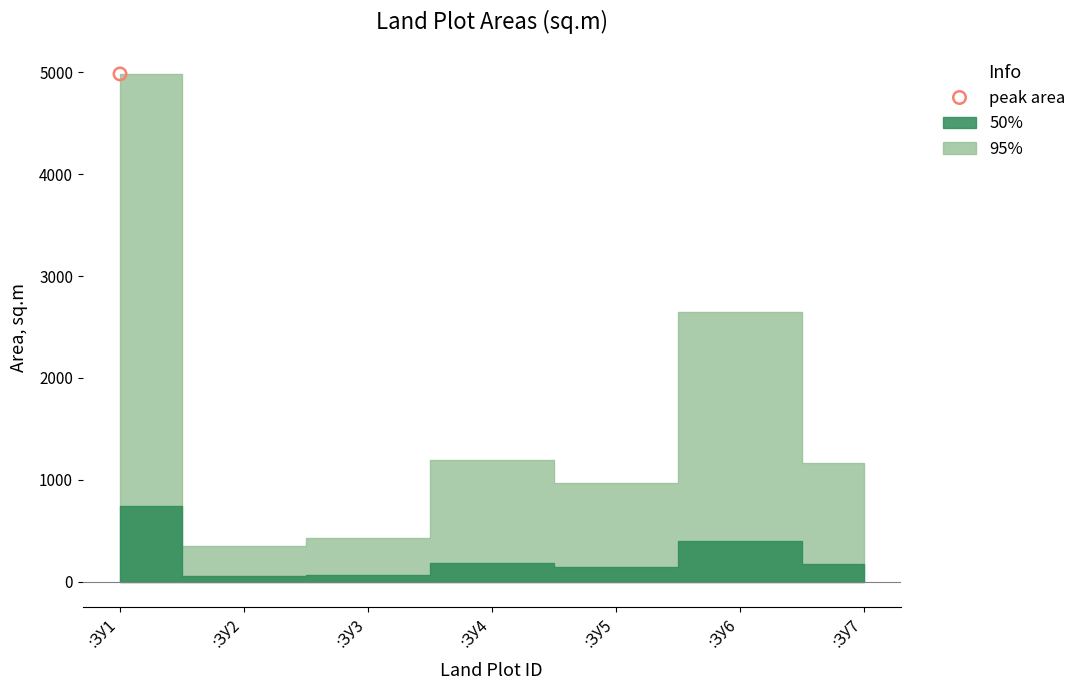

At how many categories does at least one series exceed 458?

5